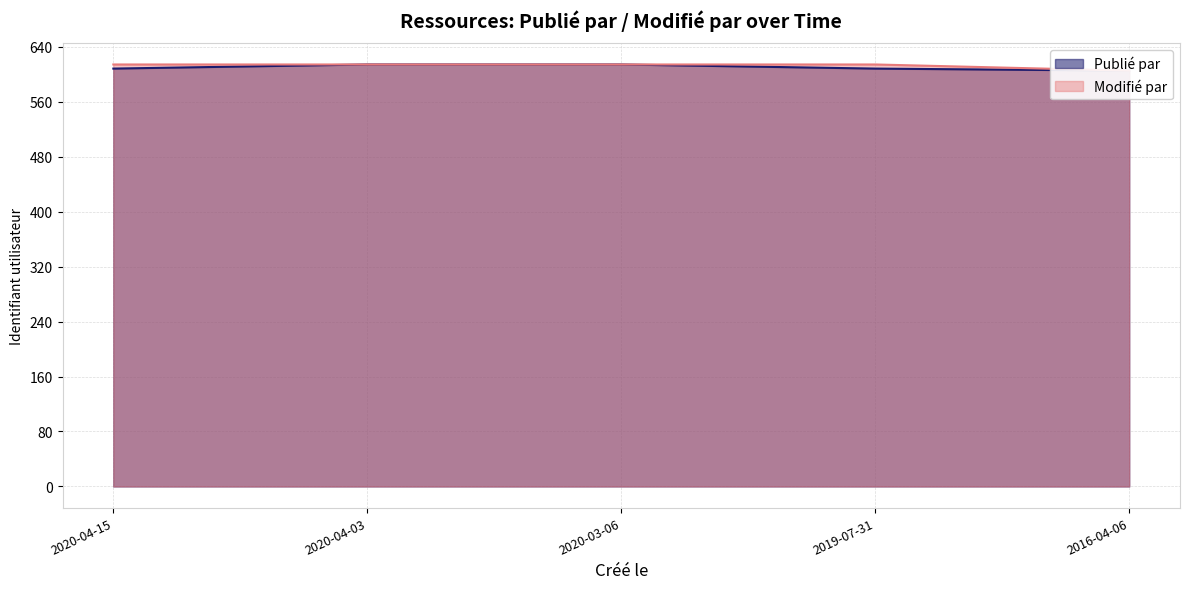

True or false: Publié par has more than 2 points higher than both neighbors.

False